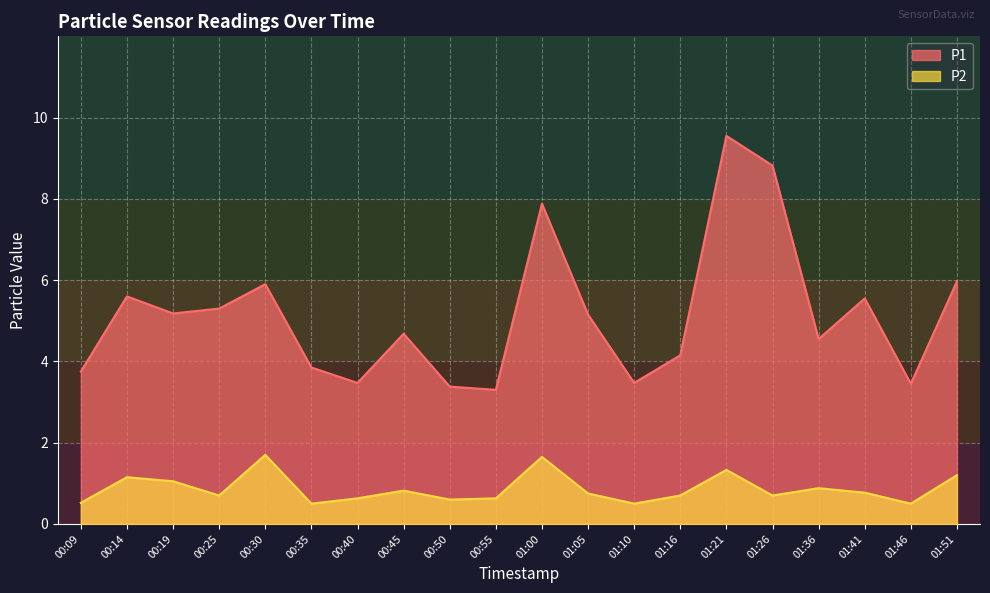

True or false: P2 and P1 intersect in this chart.

False